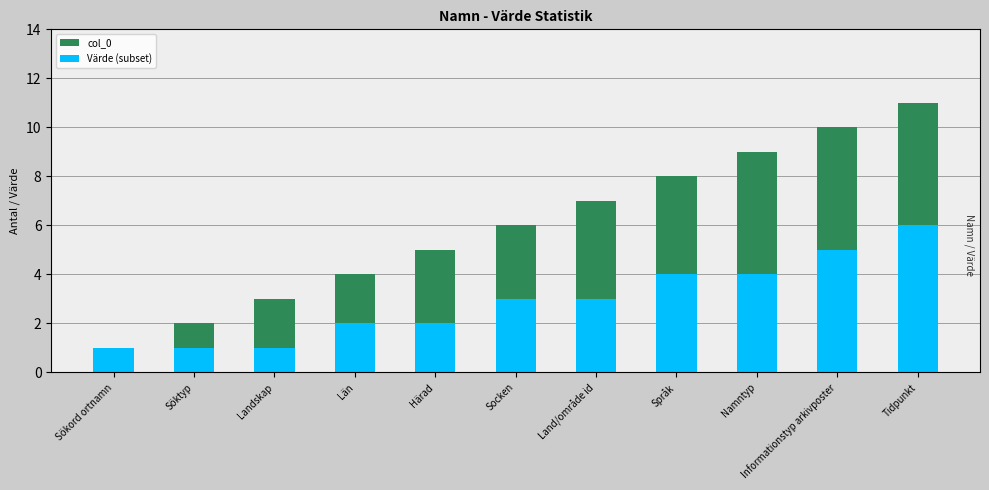

How many Värde (subset) values are between 1 and 4?

9